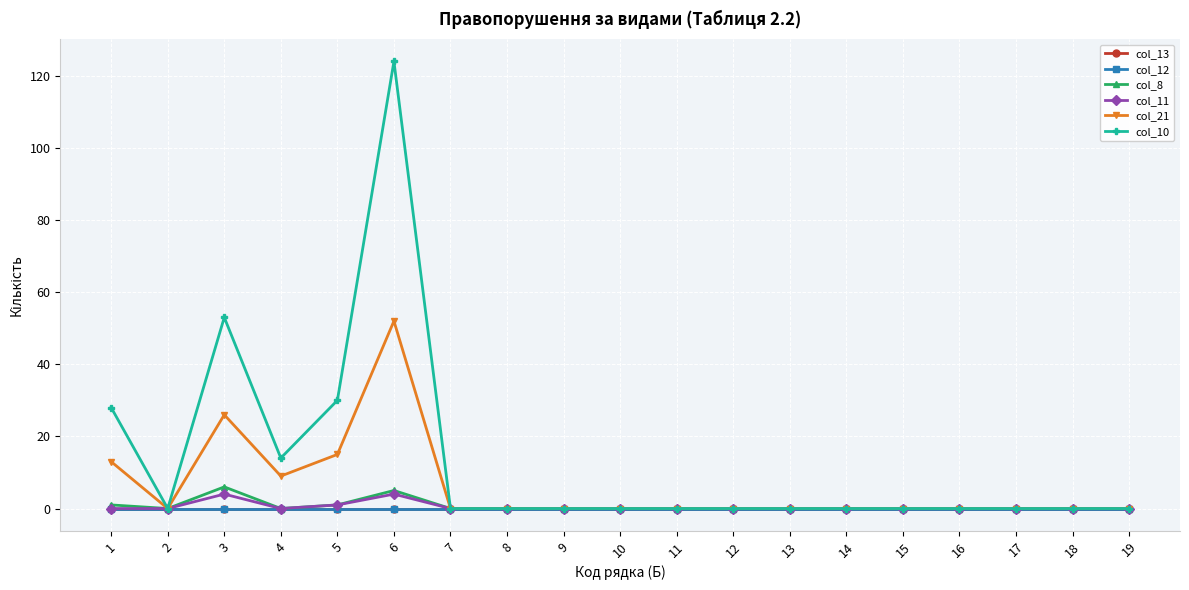

Between 9 and 18, which is larger?

9